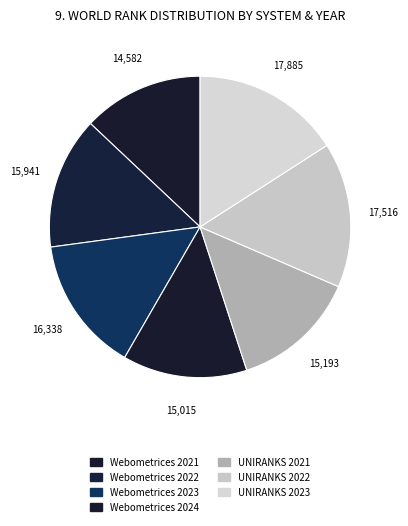

How much of the chart is everything except UNIRANKS 2021?

86.5%